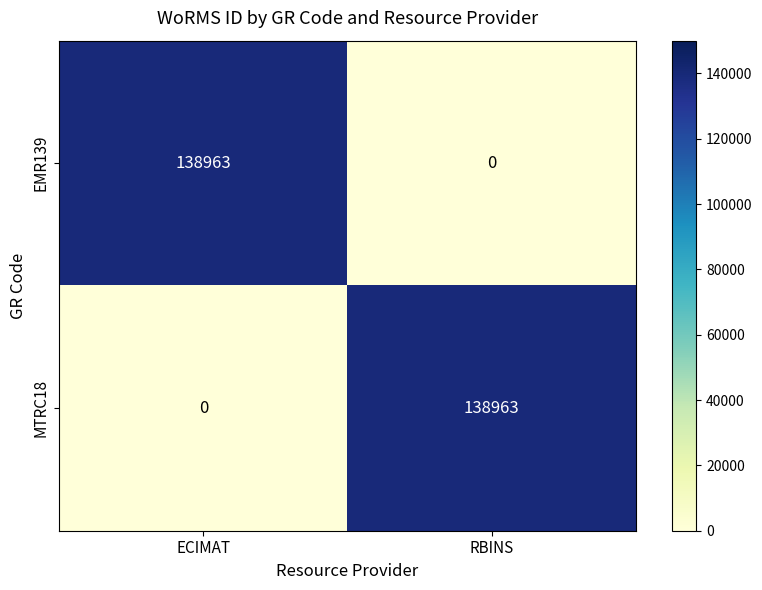

What is the sum of the MTRC18 values at ECIMAT and RBINS?

138963